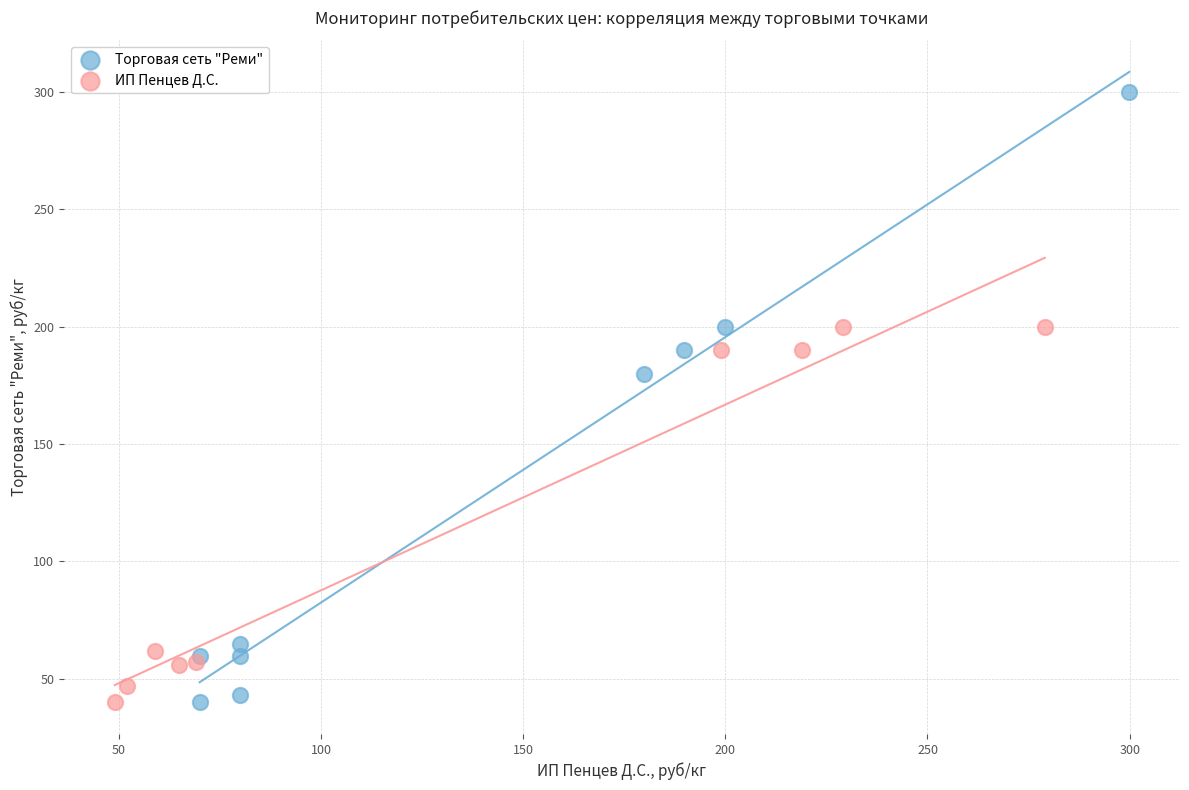

Which series contains the highest Y value?

Торговая сеть "Реми"